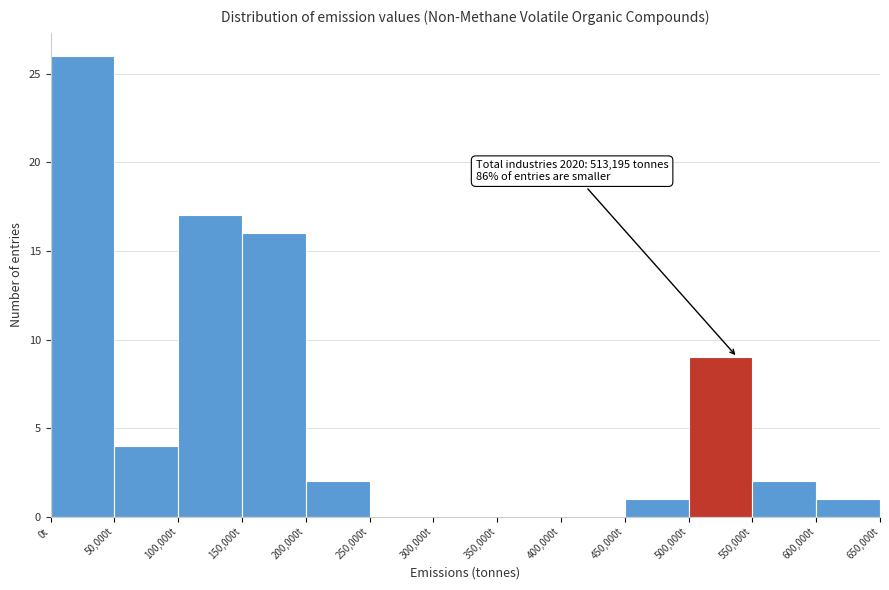

Over which range of the x-axis is the bar tallest?

0 to 50000